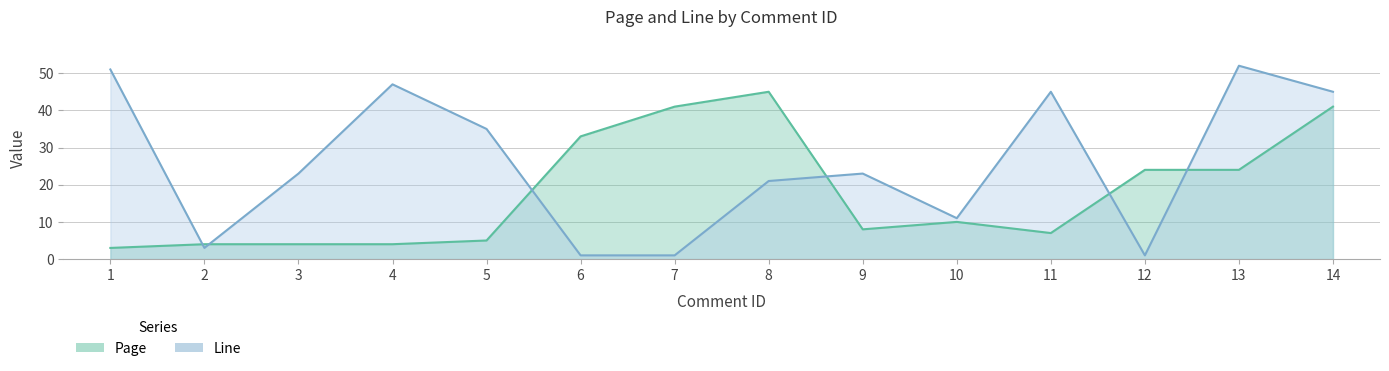

At which label does Page first exceed 10?

6